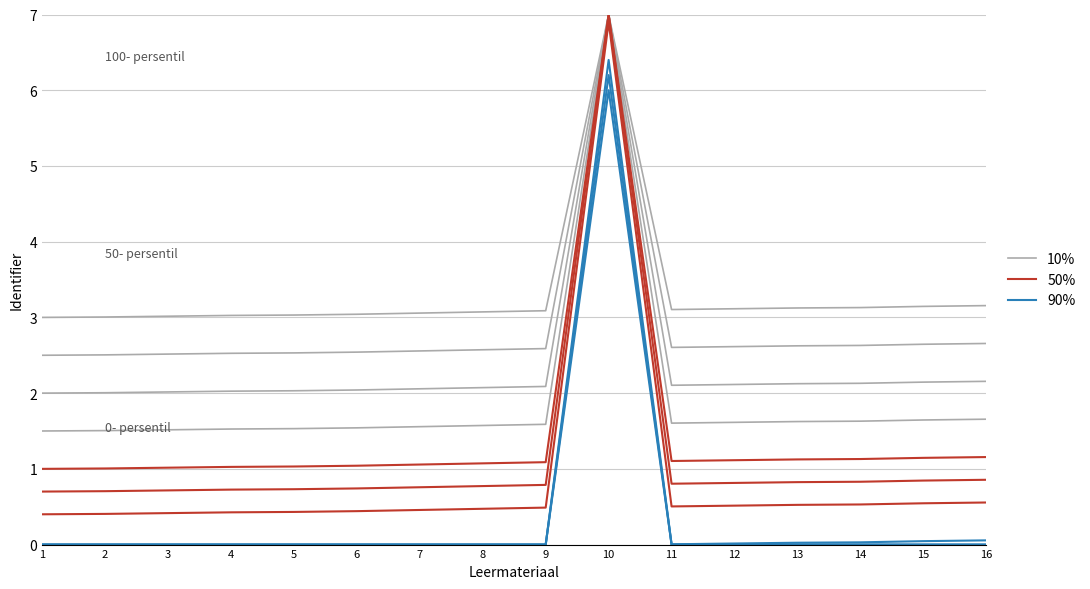

Which series has the largest total across all categories?

10%